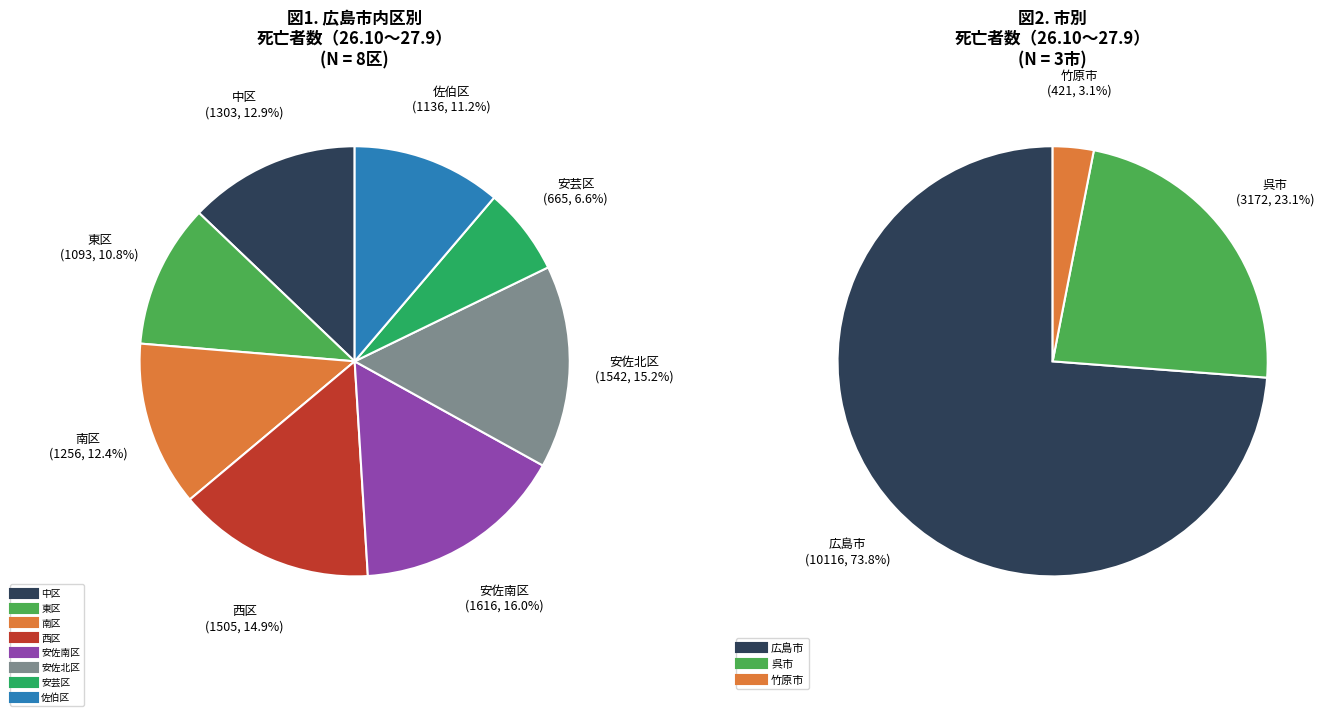

To the nearest percent, what is the average slice percentage?

12%